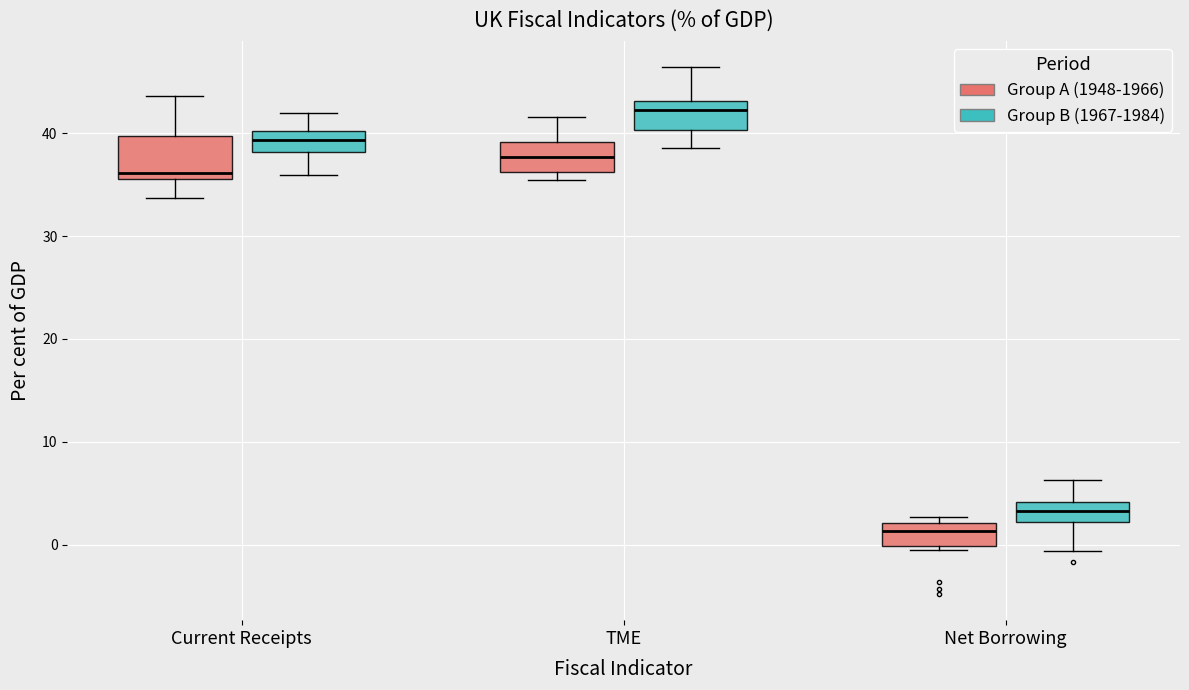

Where is the lower edge of the box for Current Receipts (Group B (1967-1984)) on the y-axis? The values are not printed on the chart, so give them approximately, as read against the axis.

38